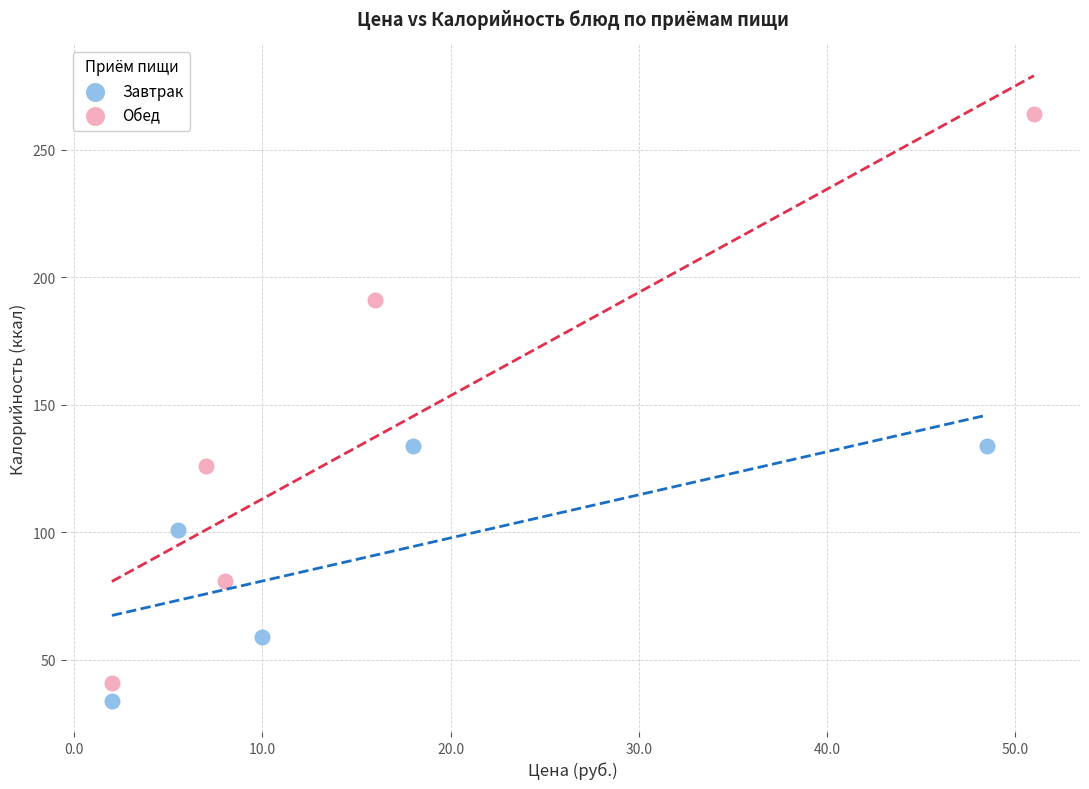

Which series reaches the maximum Y coordinate?

Обед